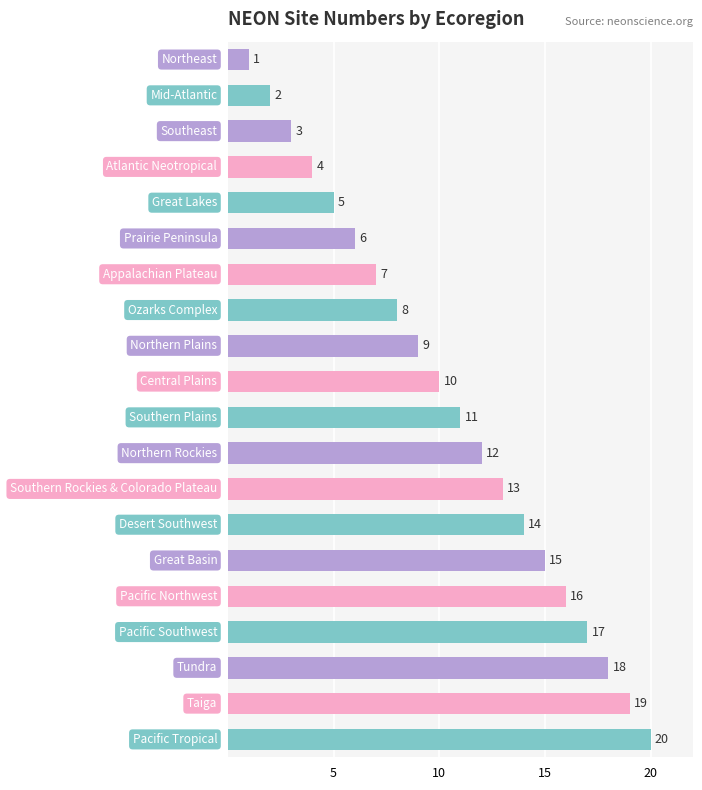

What is the difference between the second highest and second lowest values?

17